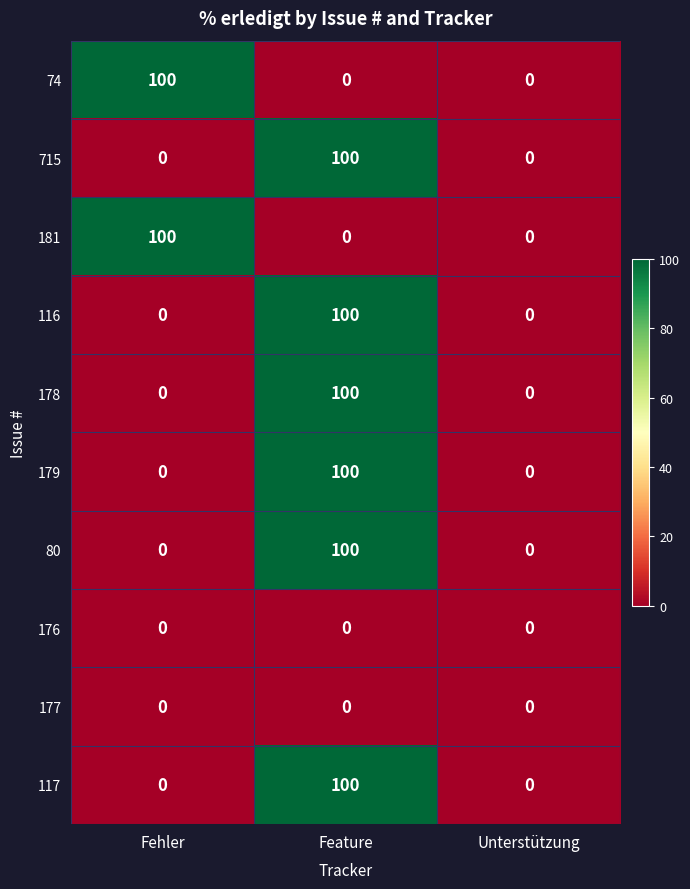

What is the sum of all 116 values?

100